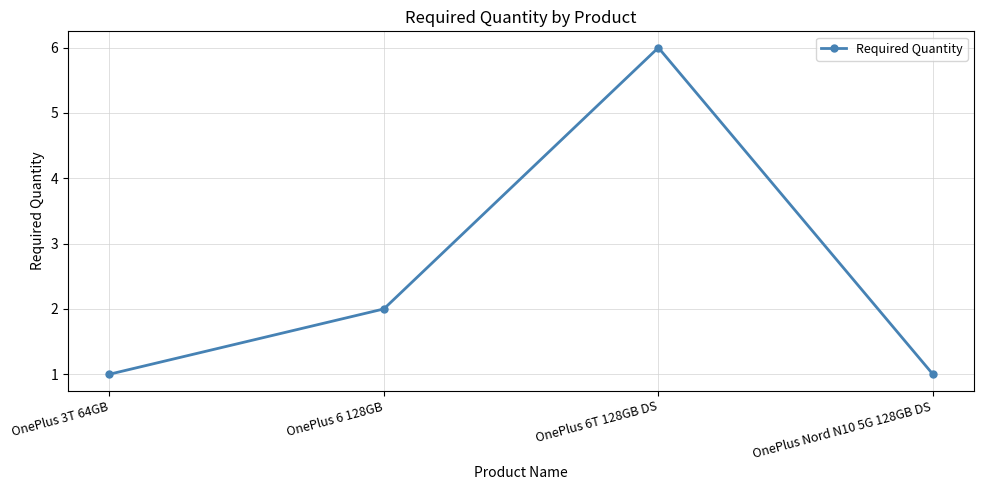

True or false: the data shows 2 at OnePlus Nord N10 5G 128GB DS.

False